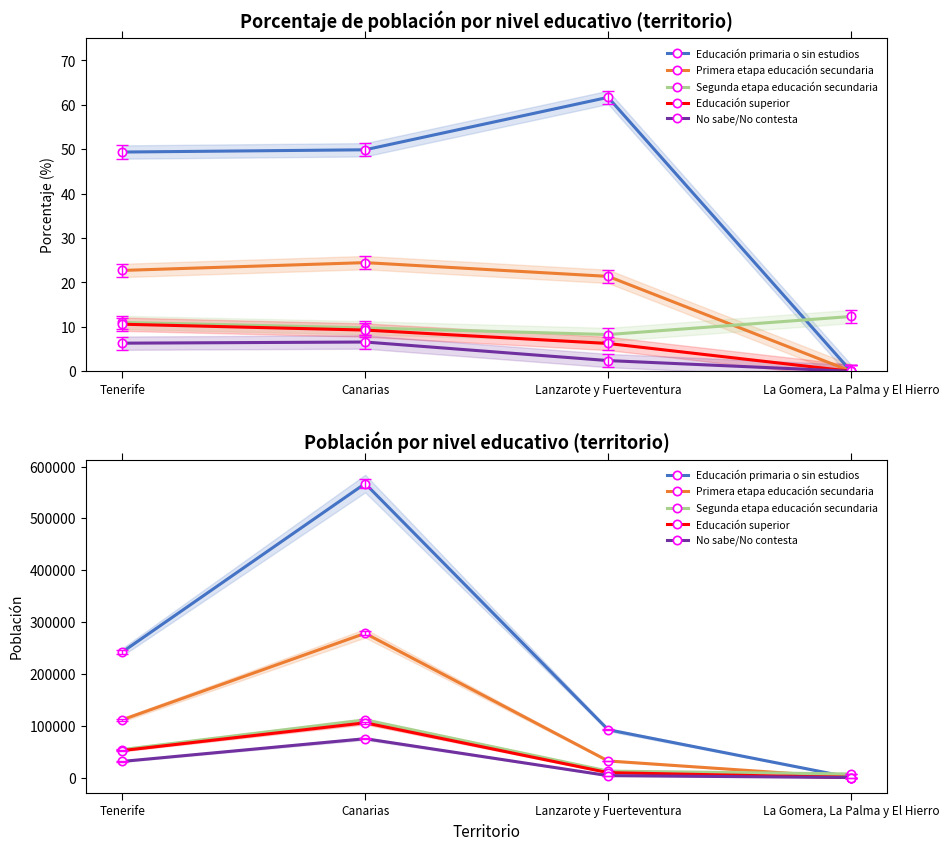

Where is the first local maximum for Educación primaria o sin estudios?

Canarias